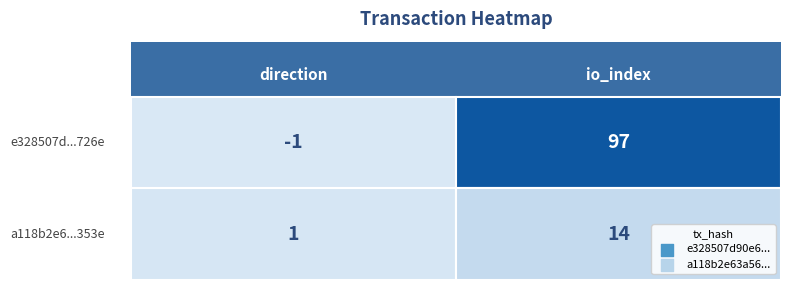

What is the sum of all e328507d90e677da3bf537015a79574c682726e values?

96